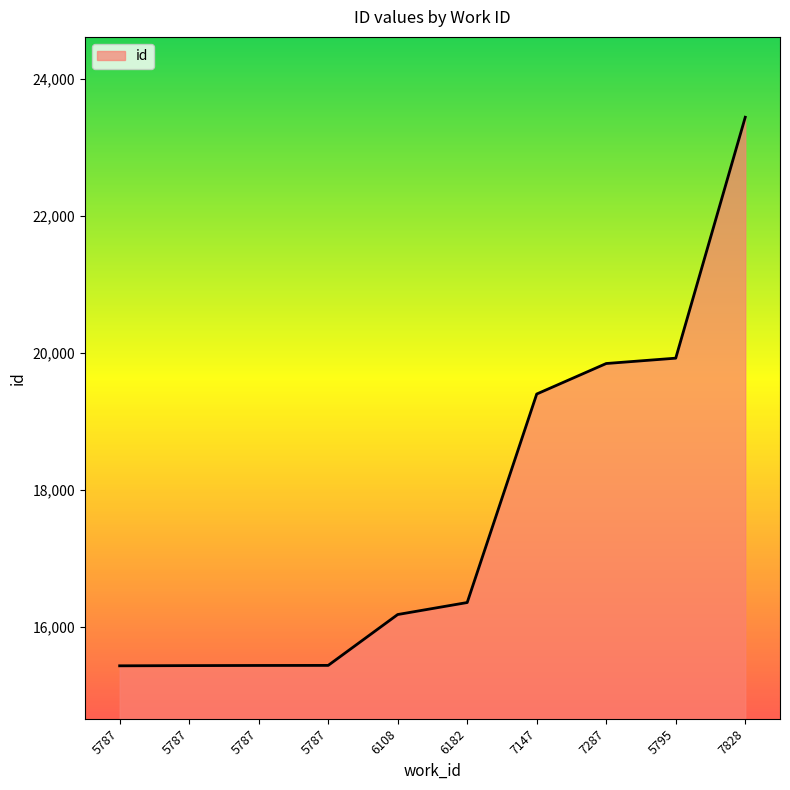

Does the chart have visible grid lines?

No